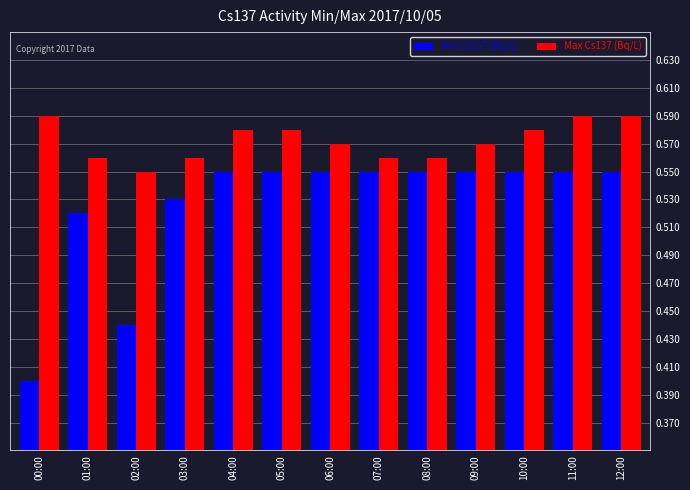

How many bars are there in total?

26